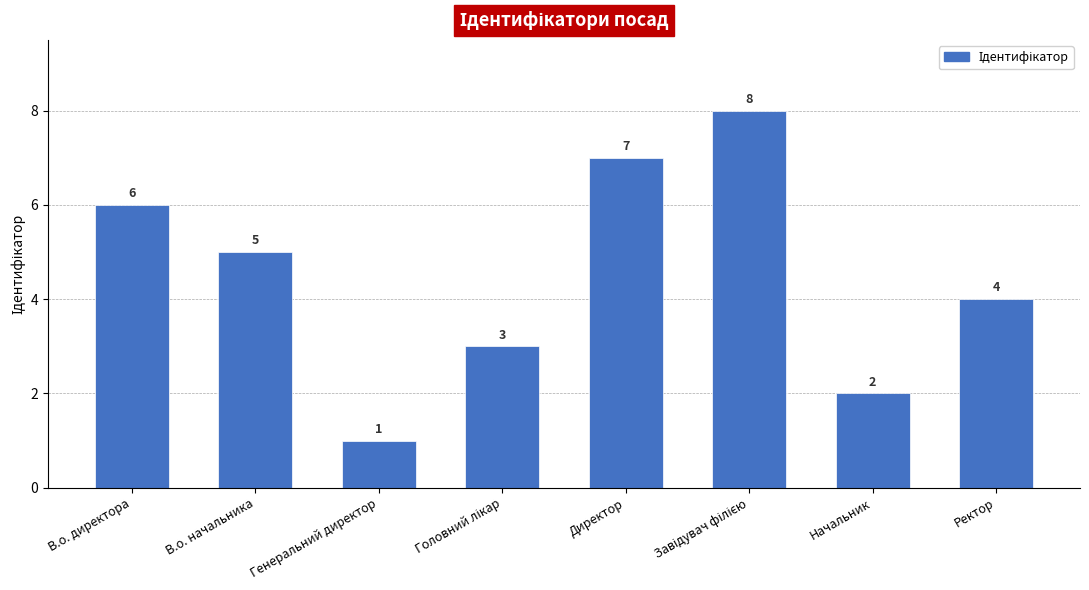

Reading right to left, extract all data points from this chart.

4	2	8	7	3	1	5	6